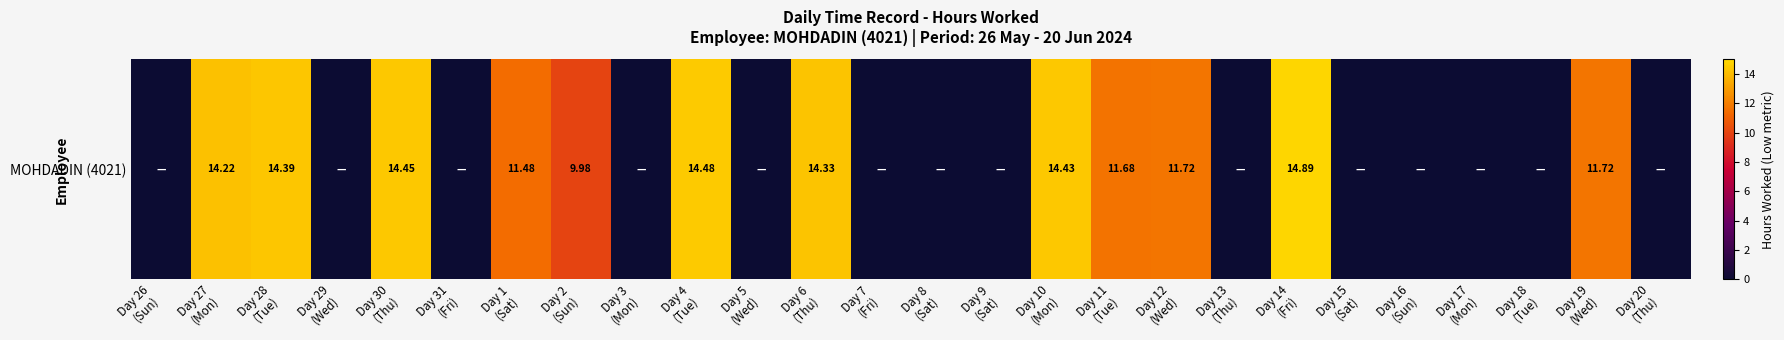

What is the maximum value shown in the chart?

14.9